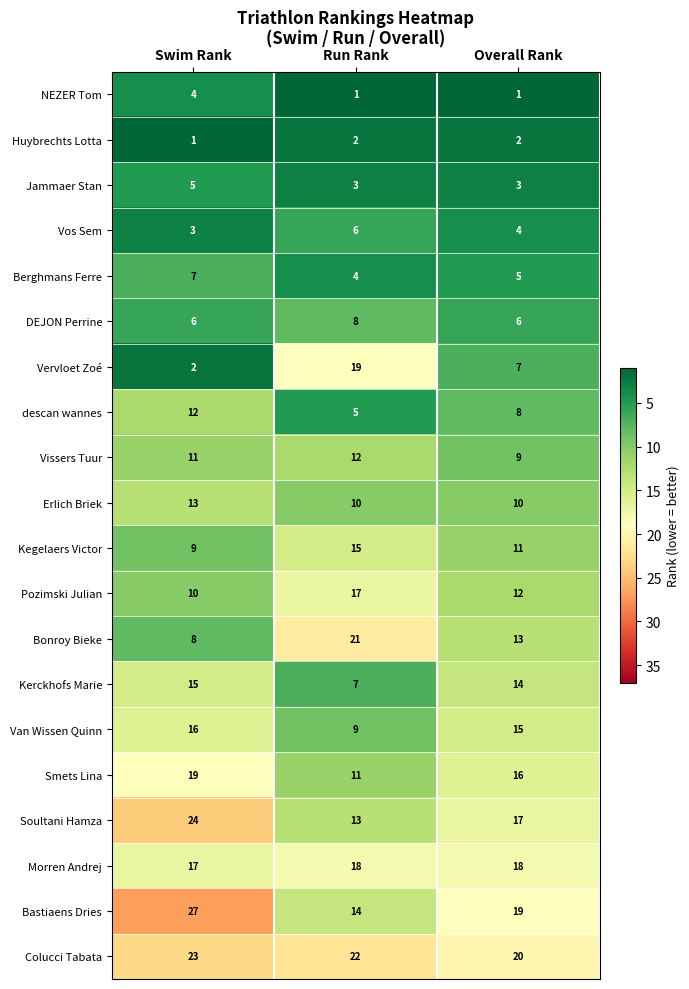

The value of Van Wissen Quinn at Run Rank is 15. True or false?

False